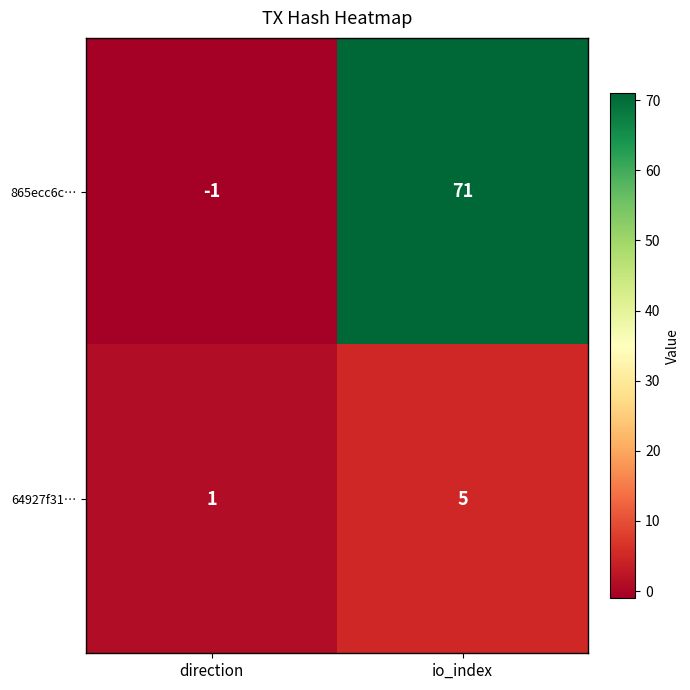

Reading right to left, transcribe all the data shown in this chart.

865ecc6c…: io_index=71	direction=-1
64927f31…: io_index=5	direction=1